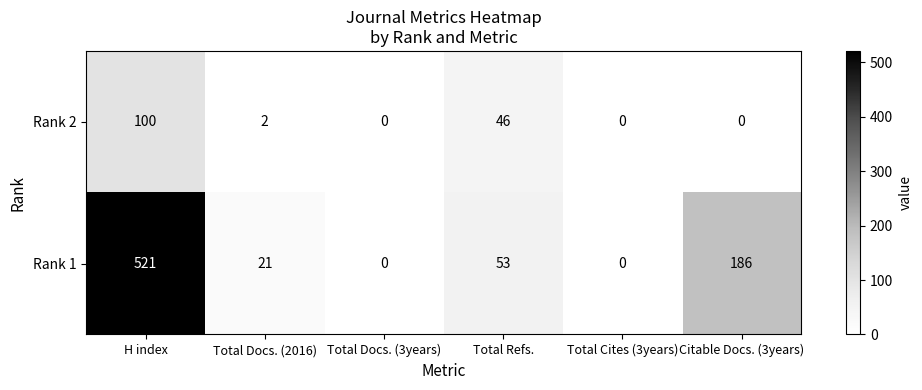

Reading left to right, extract all data points from this chart.

Rank 2: H index=100	Total Docs. (2016)=2	Total Docs. (3years)=0	Total Refs.=46	Total Cites (3years)=0	Citable Docs. (3years)=0
Rank 1: H index=521	Total Docs. (2016)=21	Total Docs. (3years)=0	Total Refs.=53	Total Cites (3years)=0	Citable Docs. (3years)=186